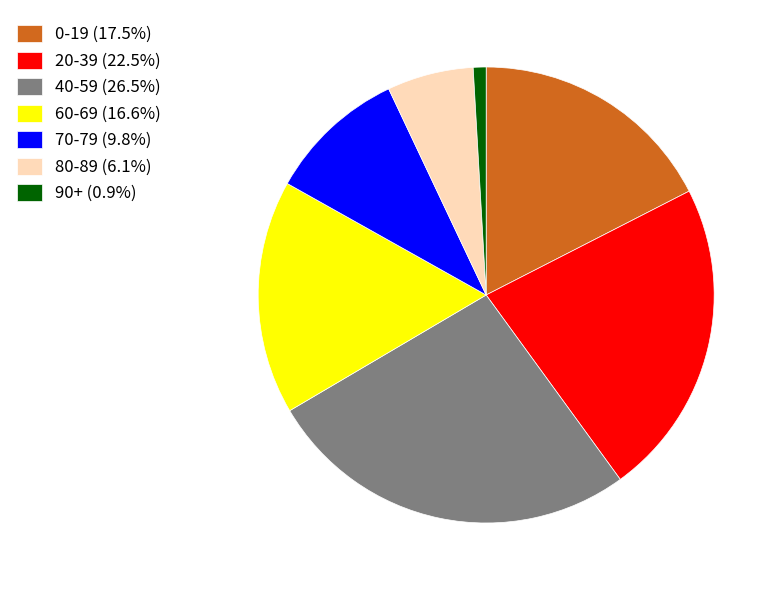

Is the sum of 20-39 (22.5%) and 70-79 (9.8%) greater than half?

No